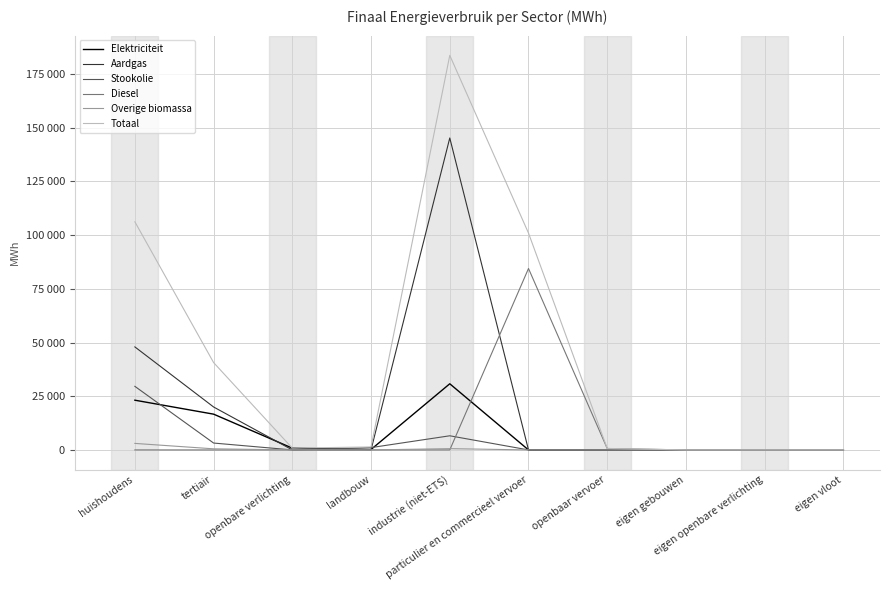

What are all the series names shown in the legend?

Elektriciteit, Aardgas, Stookolie, Diesel, Overige biomassa, Totaal